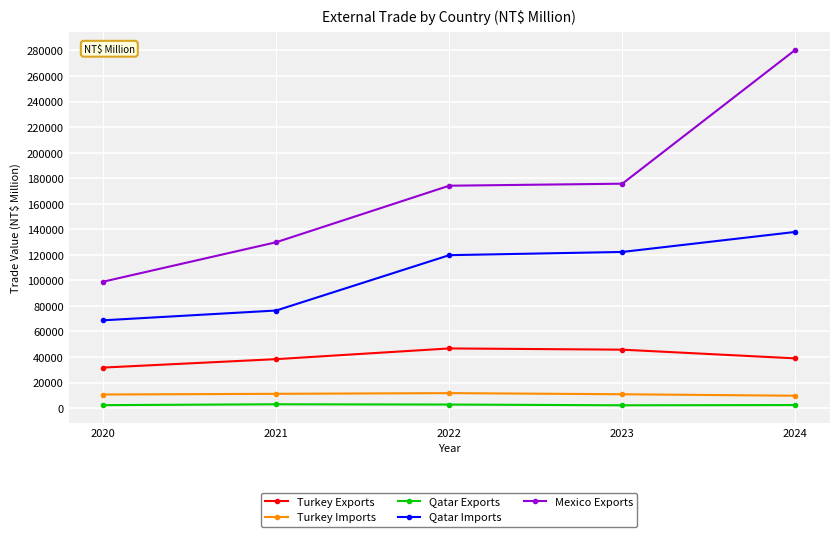

Which series has the widest spread of values?

Mexico Exports